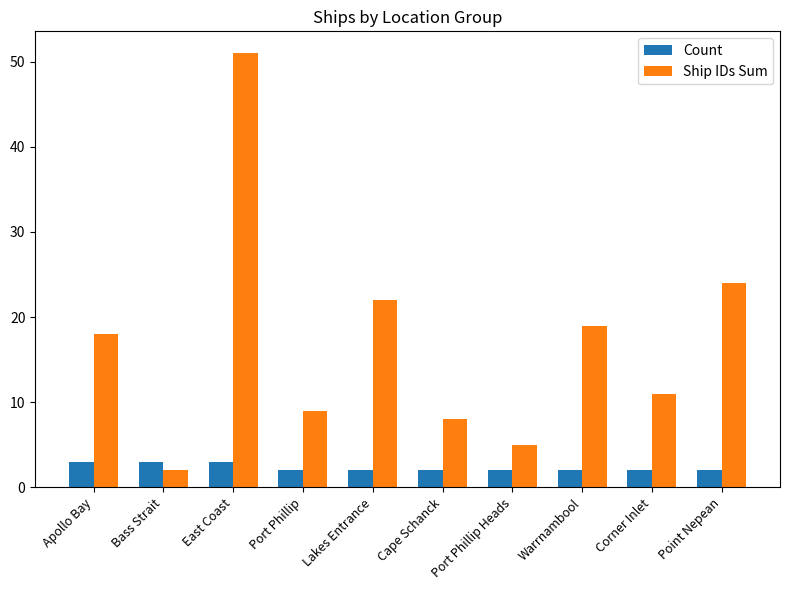

How many bars are there in total?

20